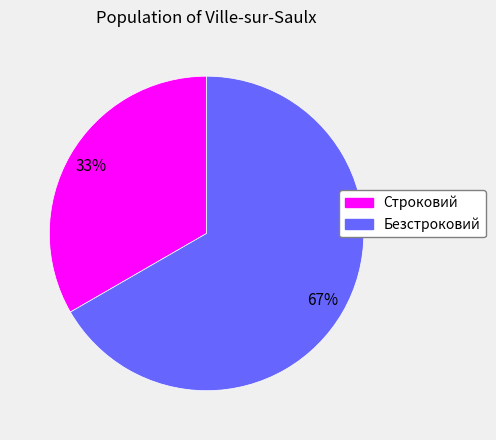

Combined, do Безстроковий and Строковий account for over 50%?

Yes